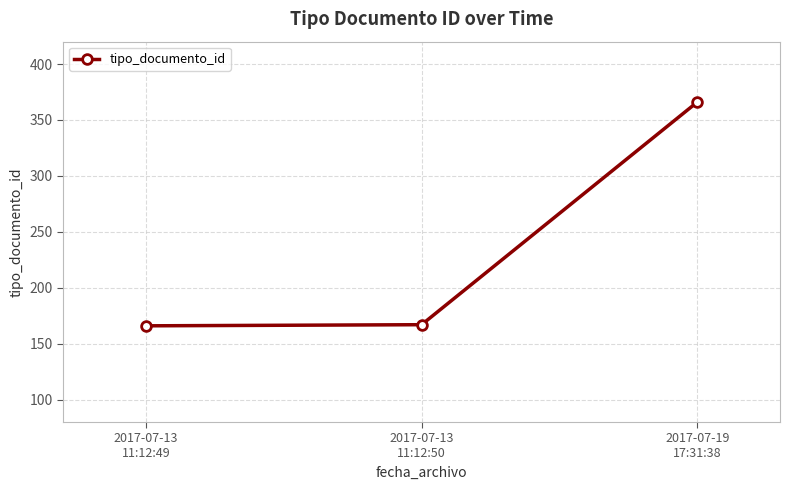

Between 2017-07-19
17:31:38 and 2017-07-13
11:12:50, which is larger?

2017-07-19
17:31:38